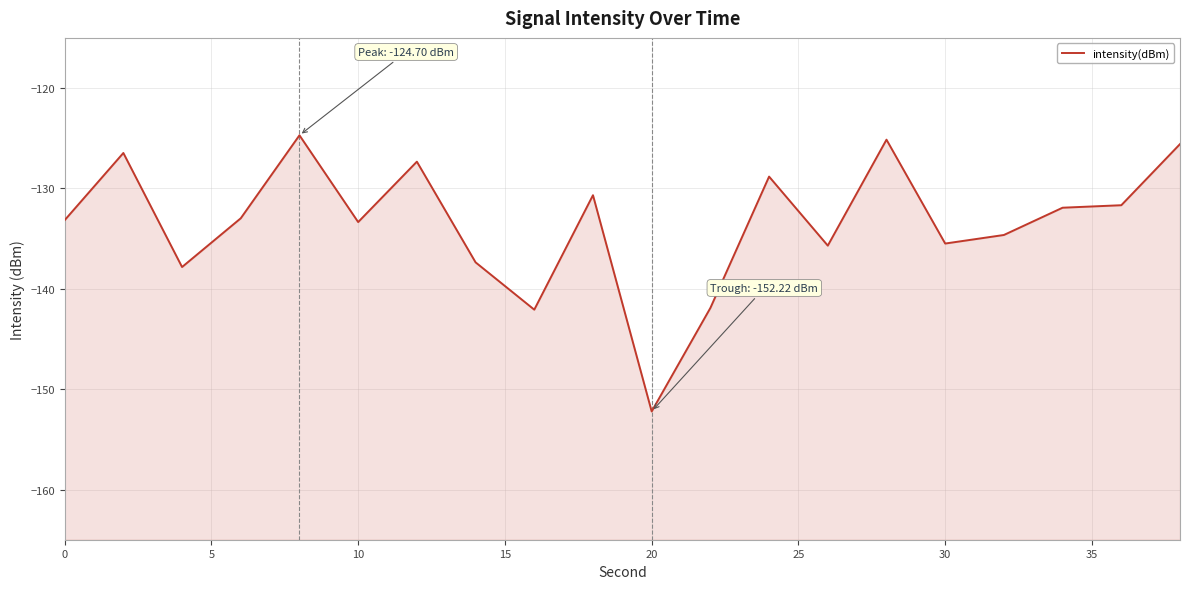

How many lines are shown in the chart?

1